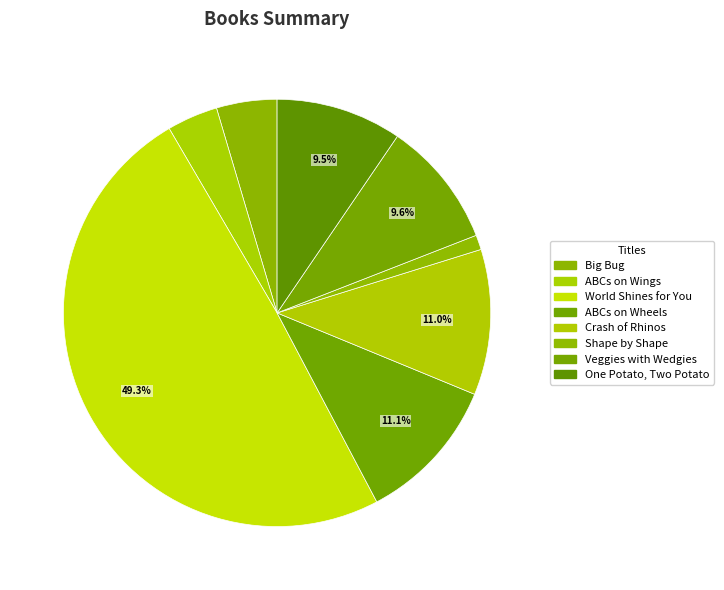

Does any single category account for the majority?

No